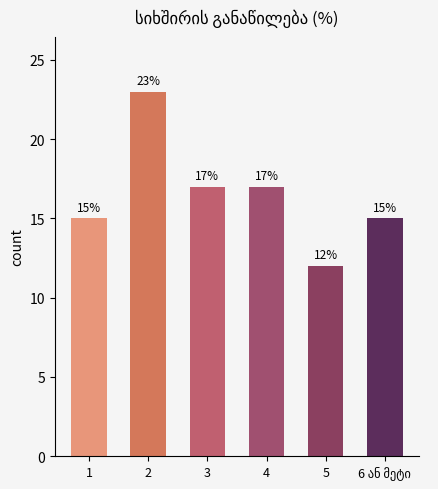

Count the values in the range 15 to 17.

4